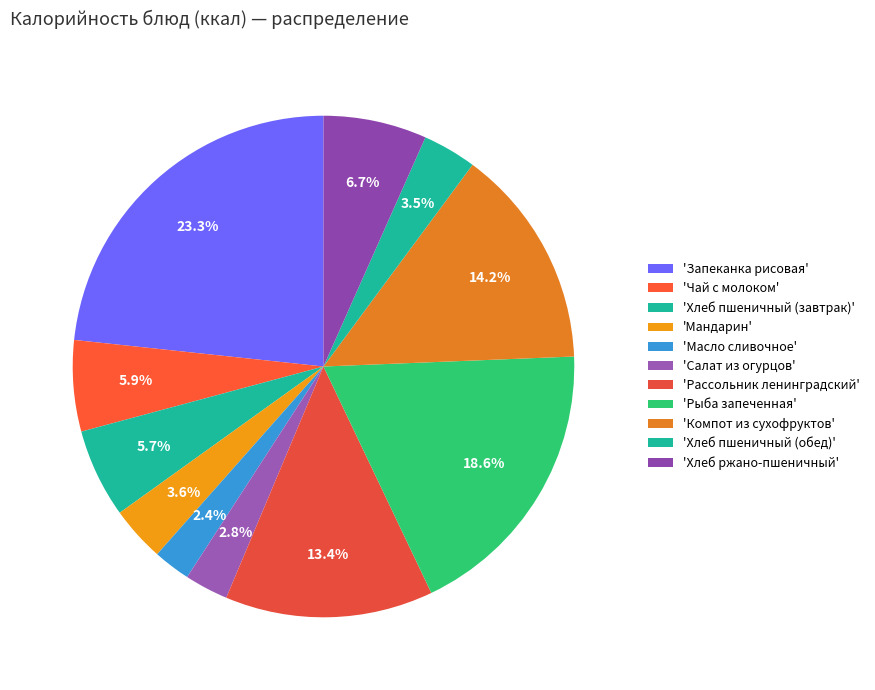

Which slice is the smallest?

Масло сливочное